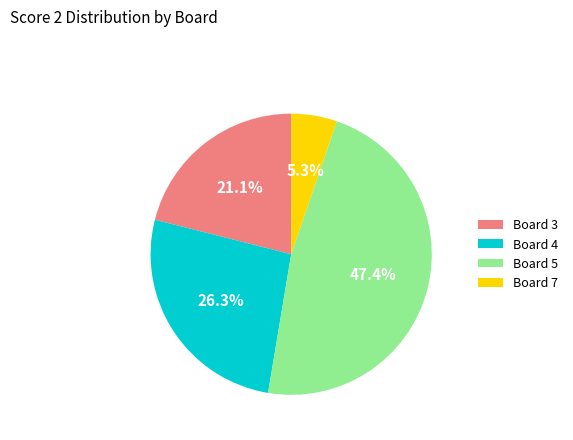

Is there a majority slice in this chart?

No